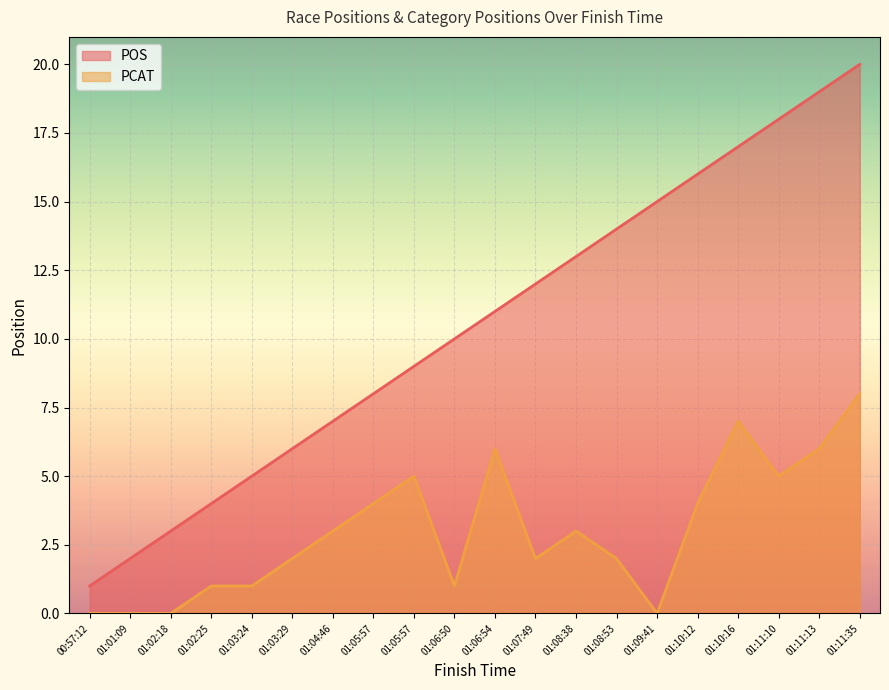

What is the difference between the second highest and minimum values in the POS series?

18